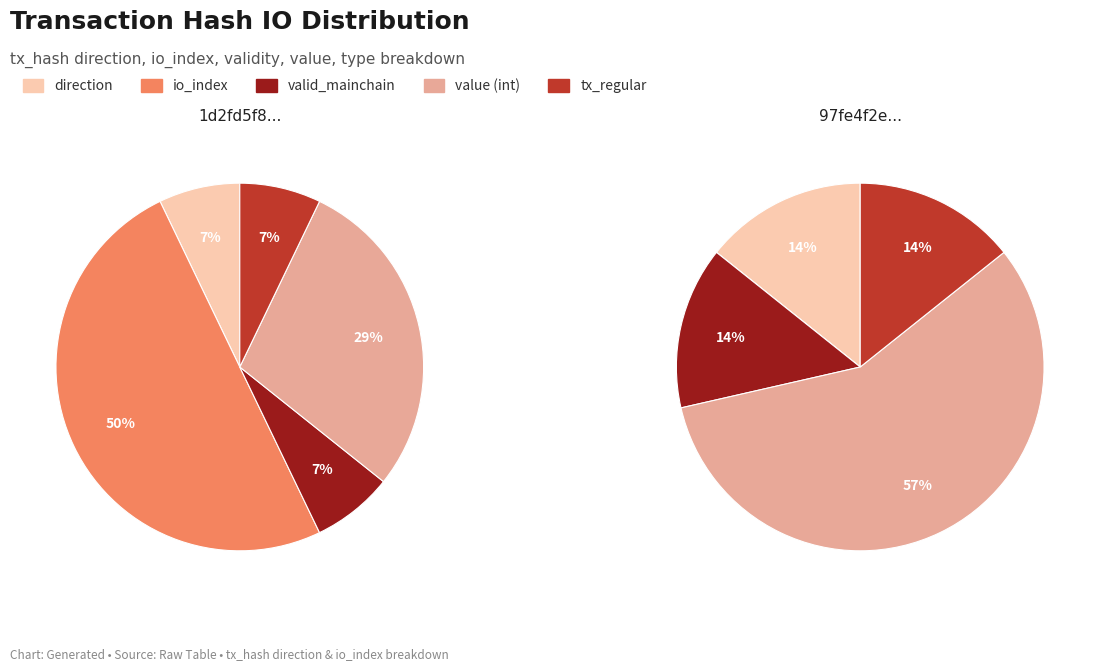

Which category has the smallest portion of the pie?

direction